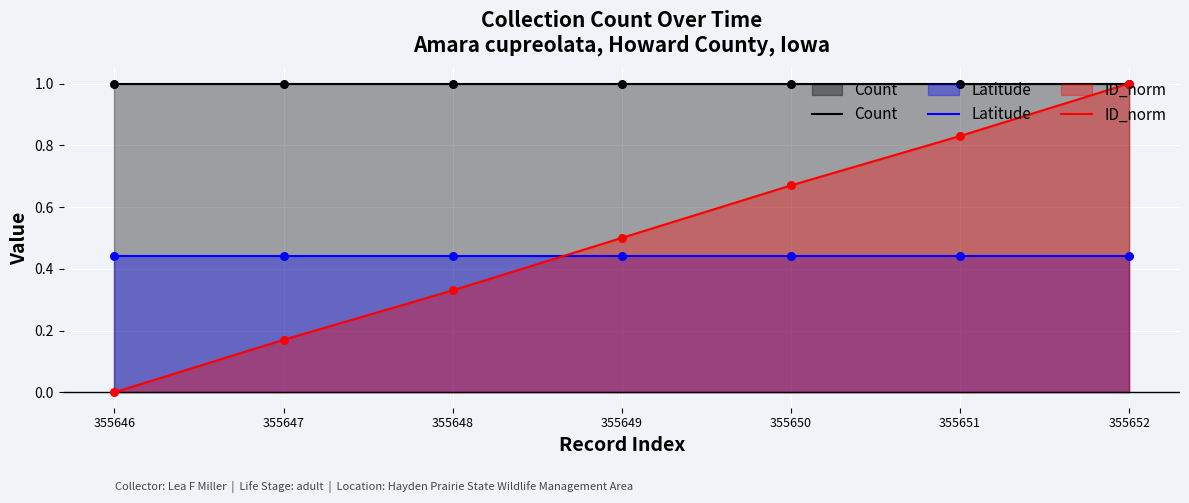

What is the total value across all series at 355651?

2.3